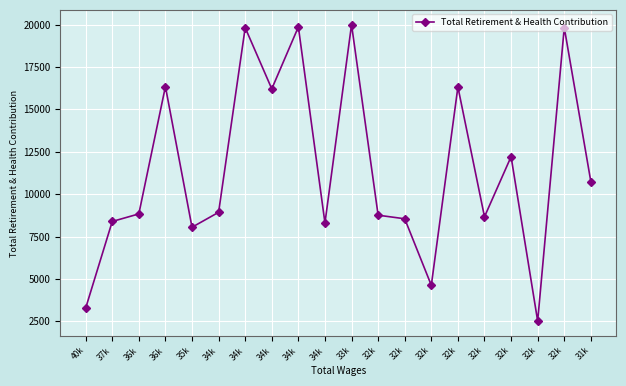

At which category does the data reach its first local valley?

35k